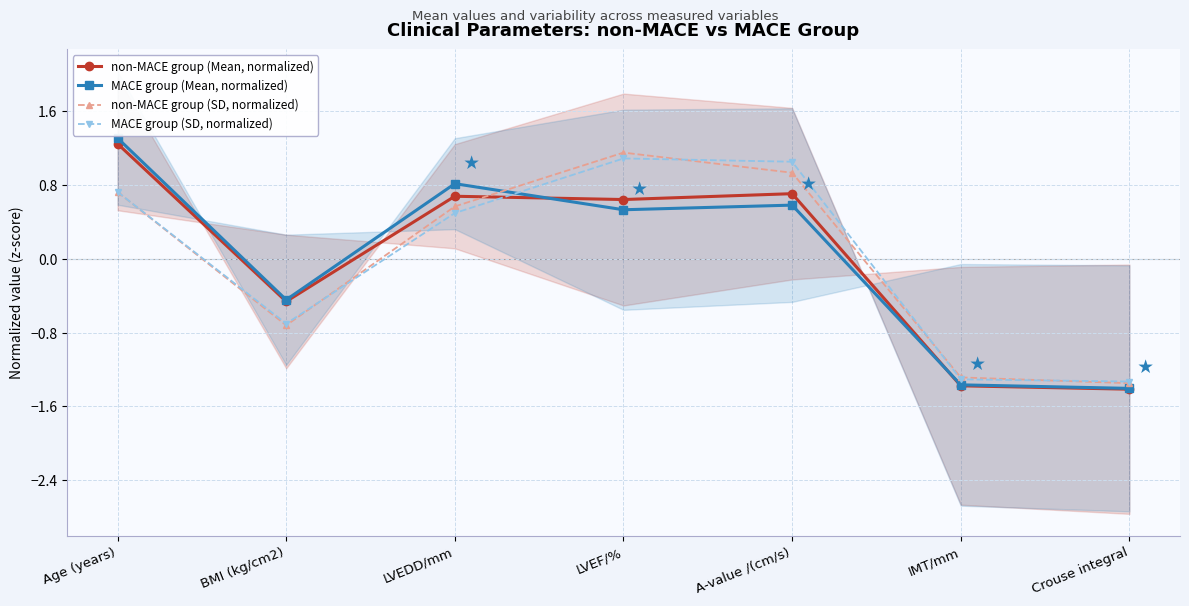

Which category has the highest value across all series?

Age (years)